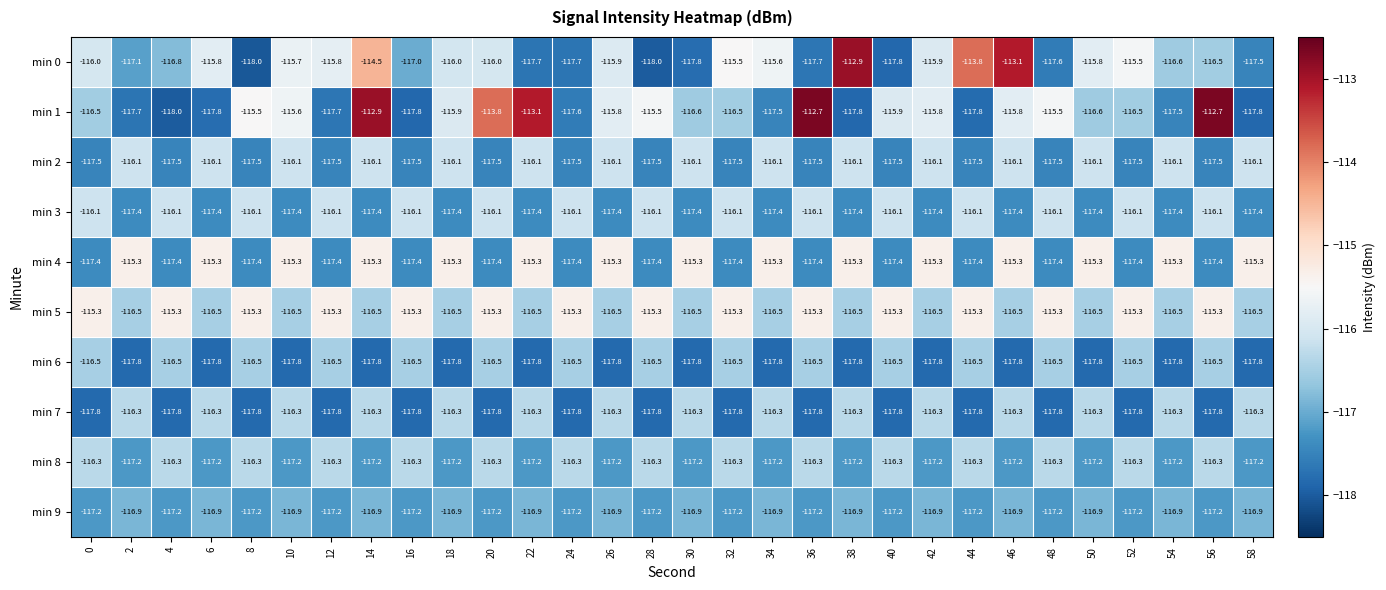

At 34, list the series in order from smallest to largest.

min 6, min 1, min 3, min 8, min 9, min 5, min 7, min 2, min 0, min 4